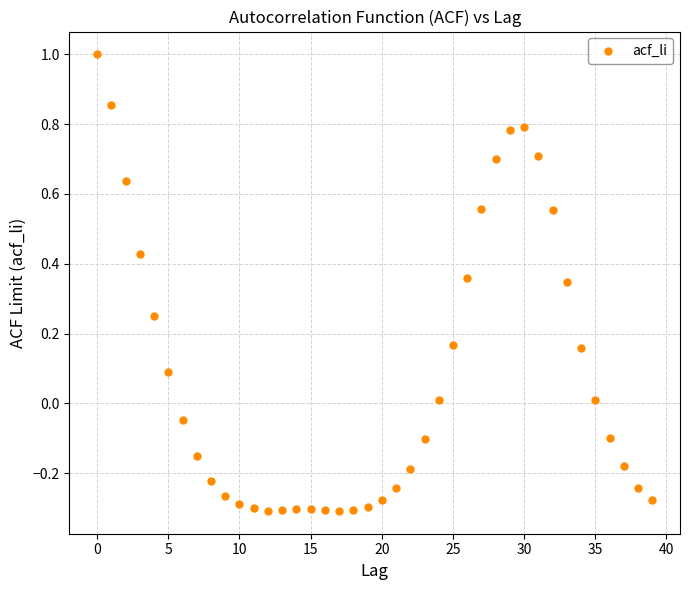

What is the range of Y values (max minus min)?

1.3